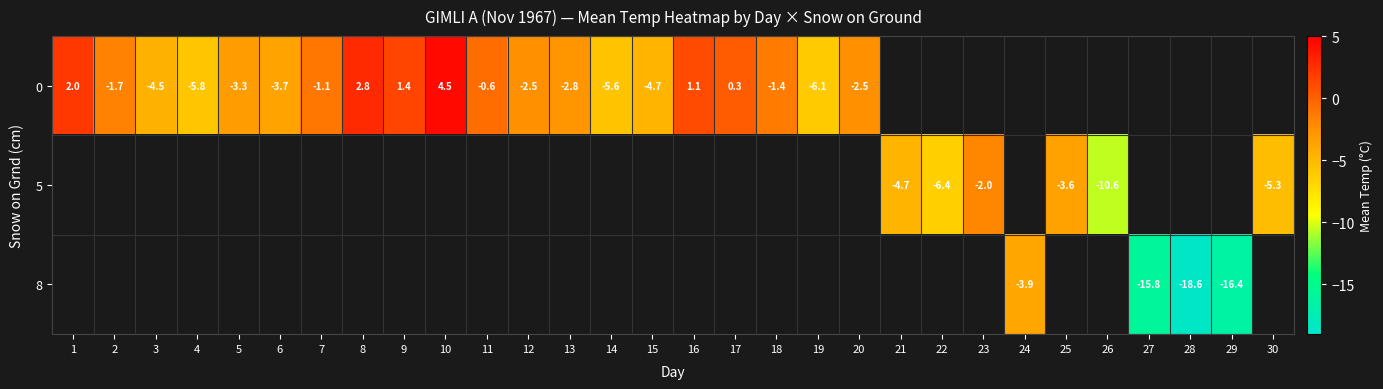

Is it true that 0 equals -2.0 at 15?

False